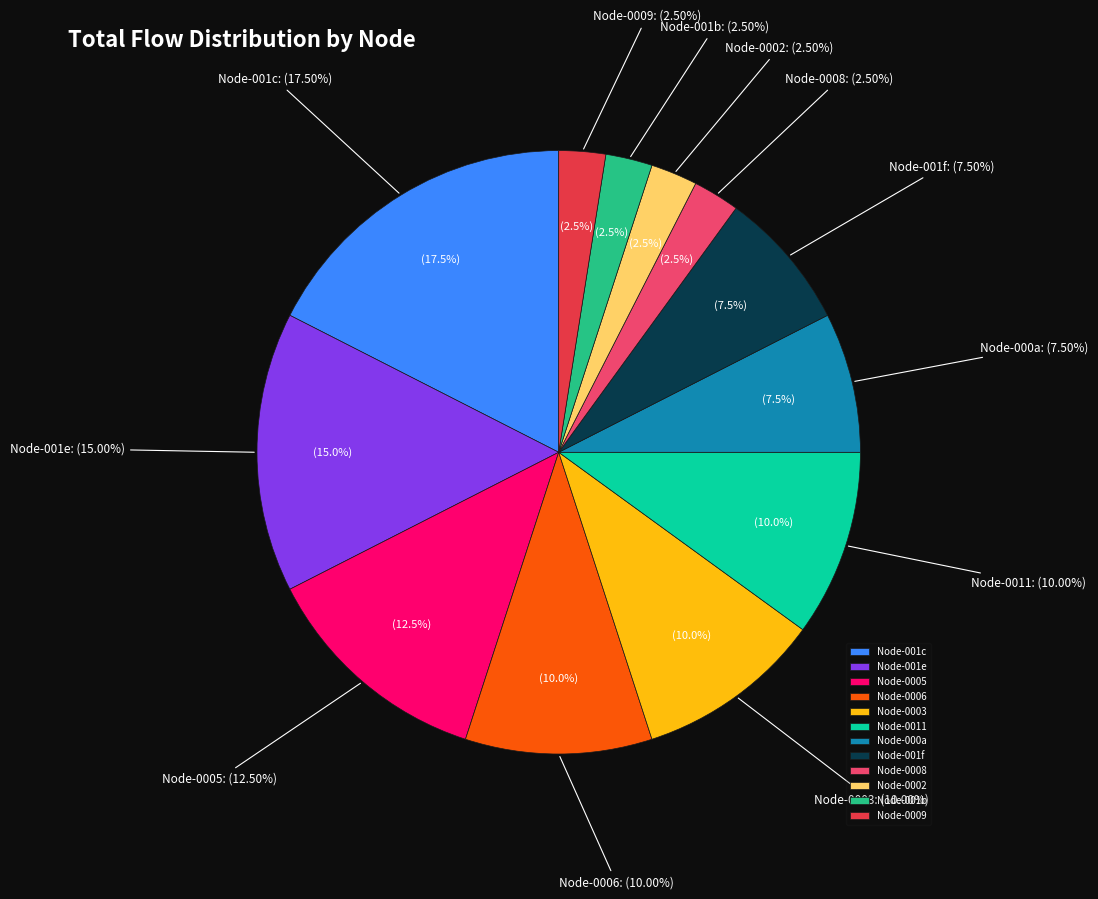

Does 12 represent more than half of the total?

No